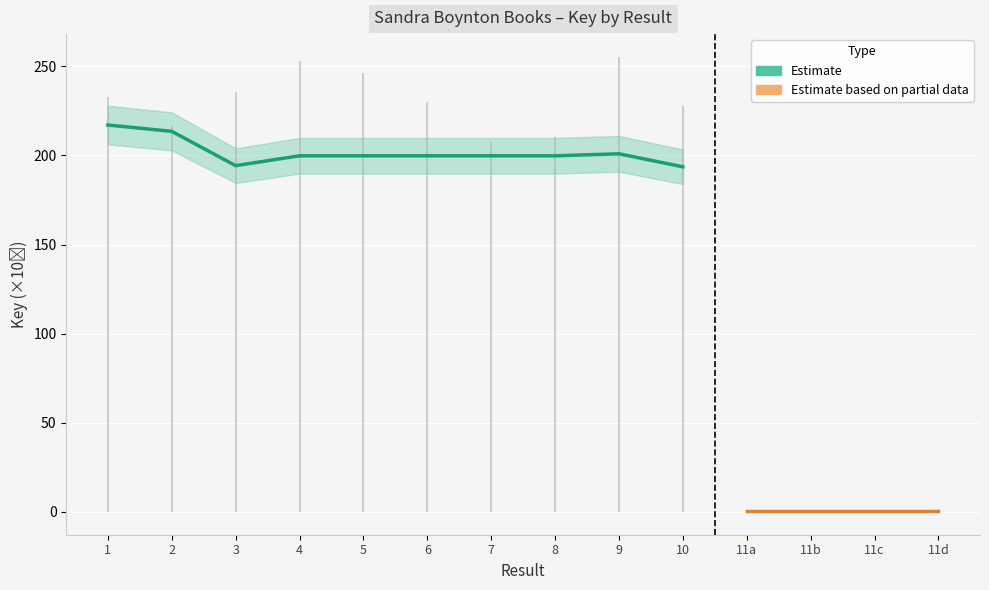

Rank the categories by value from highest to lowest.

1, 2, 9, 8, 7, 6, 5, 4, 3, 10